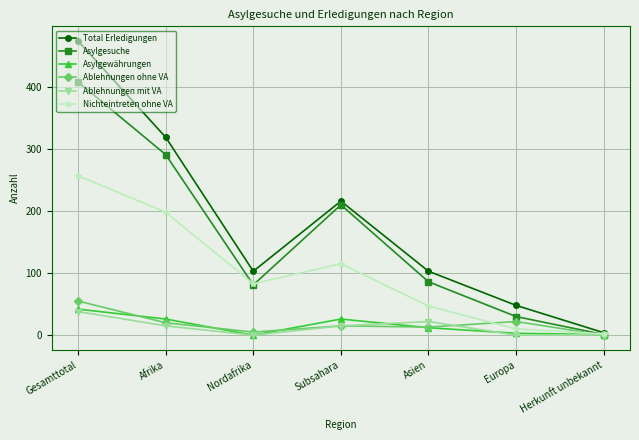

Which category has the highest value across all series?

Gesamttotal